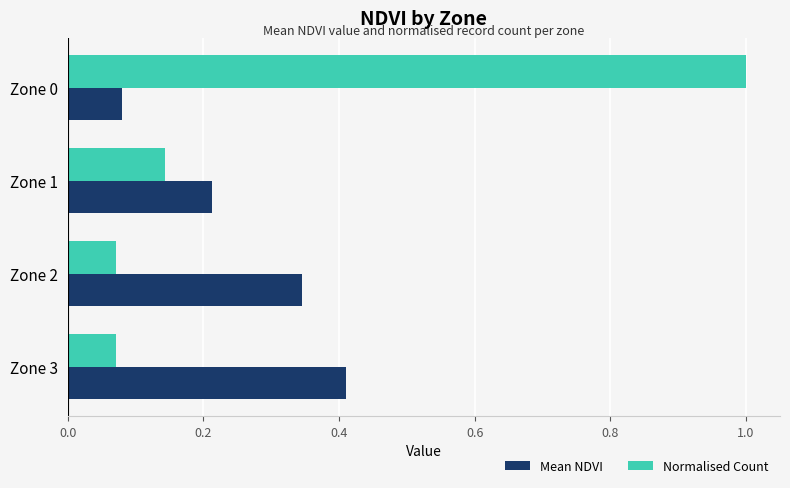

What is the sum of all Normalised Count values?

1.3